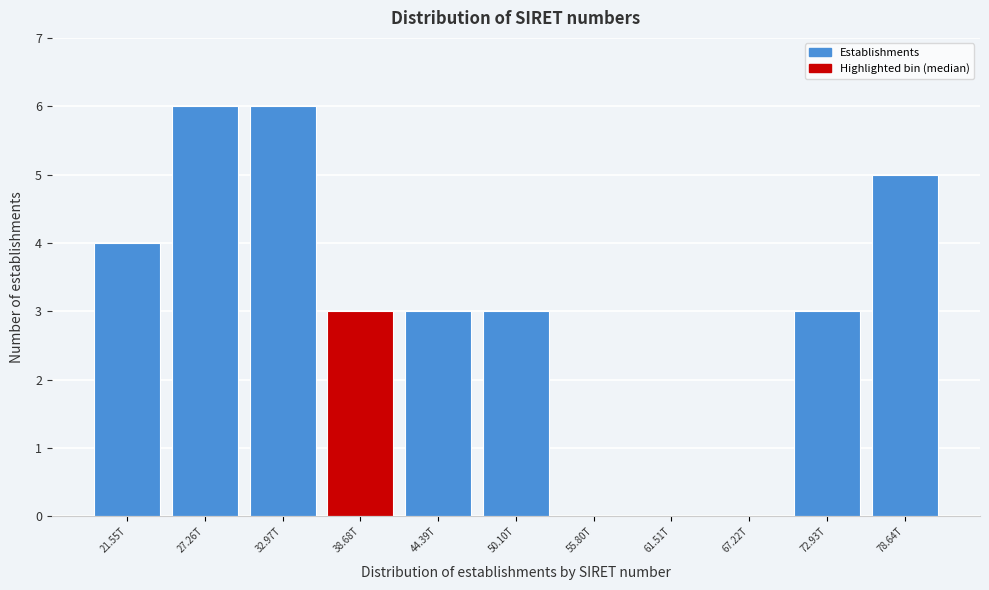

Reading left to right, extract all data points from this chart.

21.55T=4	27.26T=6	32.97T=6	38.68T=3	44.39T=3	50.10T=3	55.80T=0	61.51T=0	67.22T=0	72.93T=3	78.64T=5